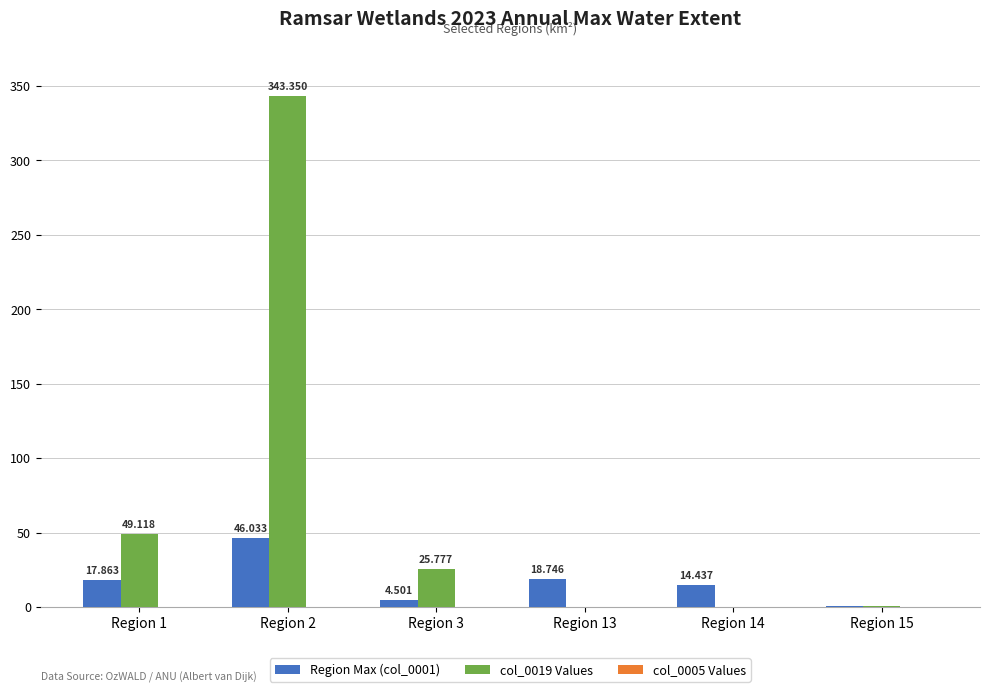

Are the bars horizontal?

No